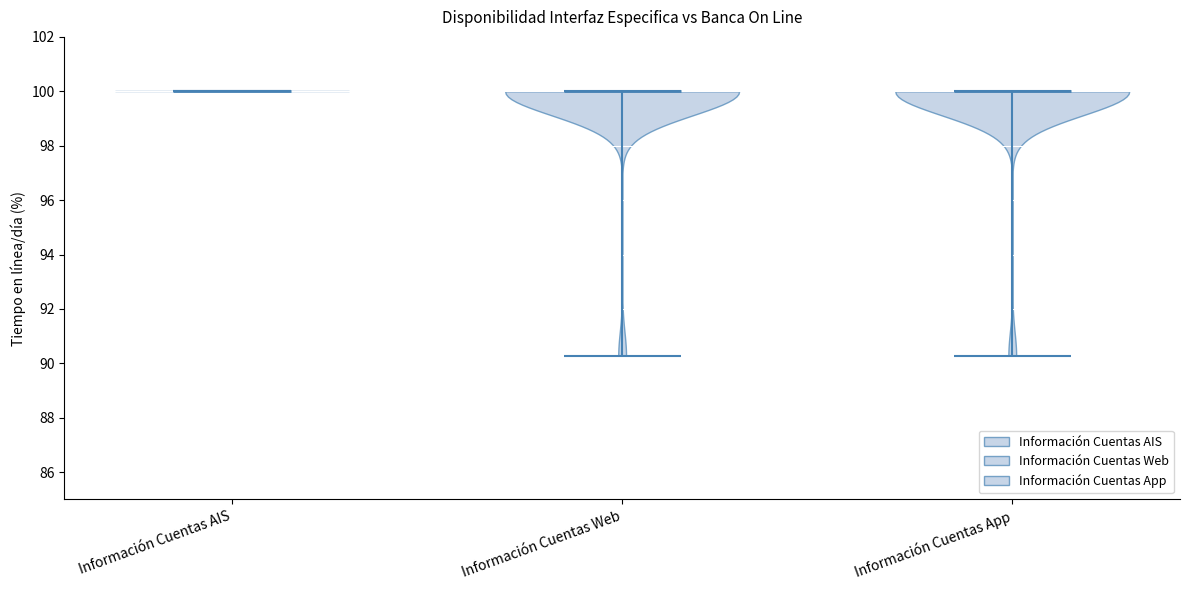

Reading left to right, read every violin against the y-axis: where its median line is, and the lowest and highest points it reaches. The values are not printed on the chart, so give them approximately, as read against the axis.

Información Cuentas AIS: median line 100.0, lowest point 100.0, highest point 100.0
Información Cuentas Web: median line 100.0, lowest point 90.2, highest point 100.0
Información Cuentas App: median line 100.0, lowest point 90.2, highest point 100.0